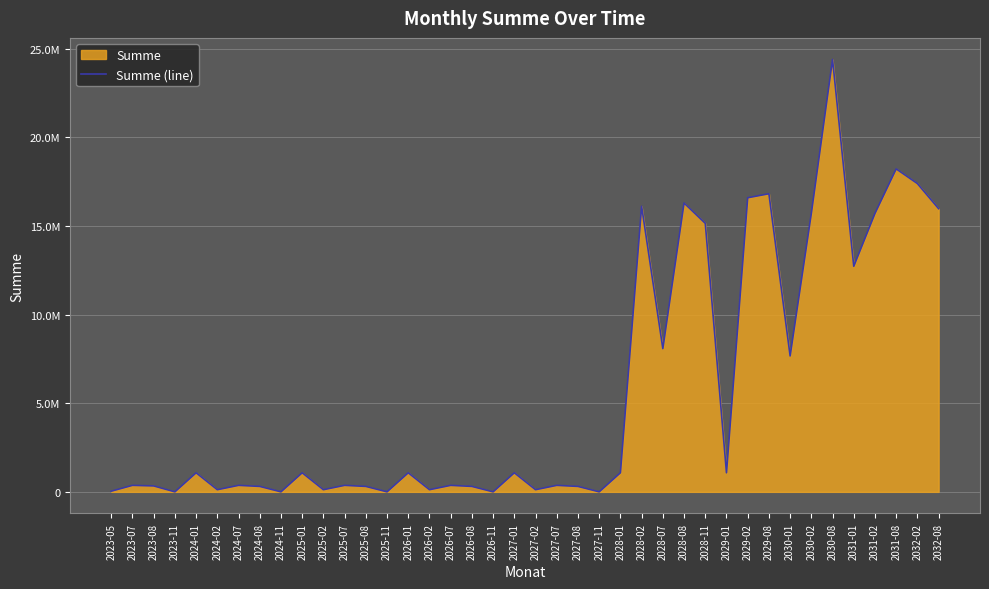

How many lines are shown in the chart?

1